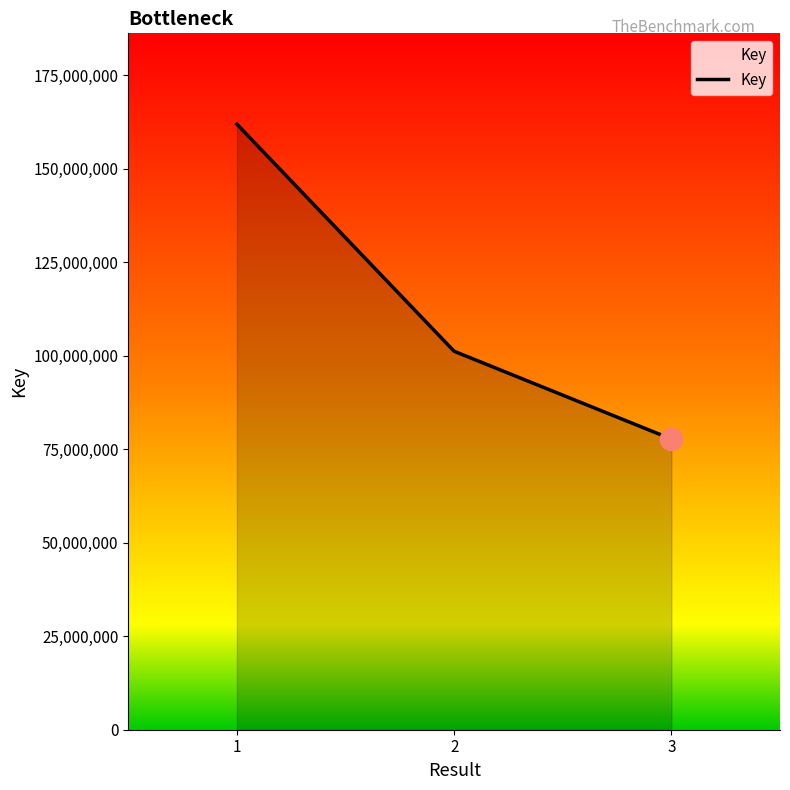

Approximately how many times larger is the value at 1 compared to 3?

2.1